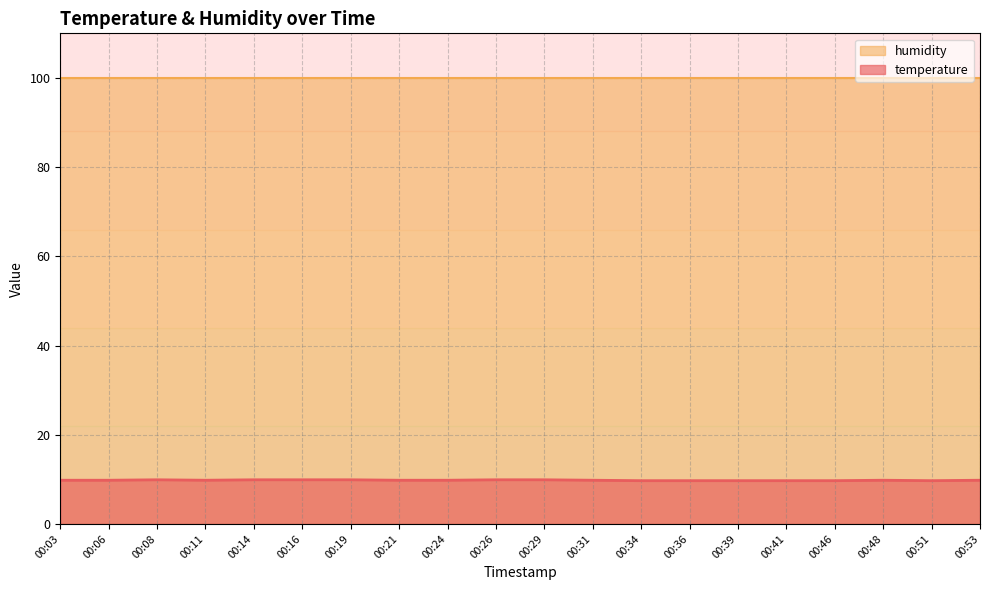

What is the value of the 10th point from the left?

9.9